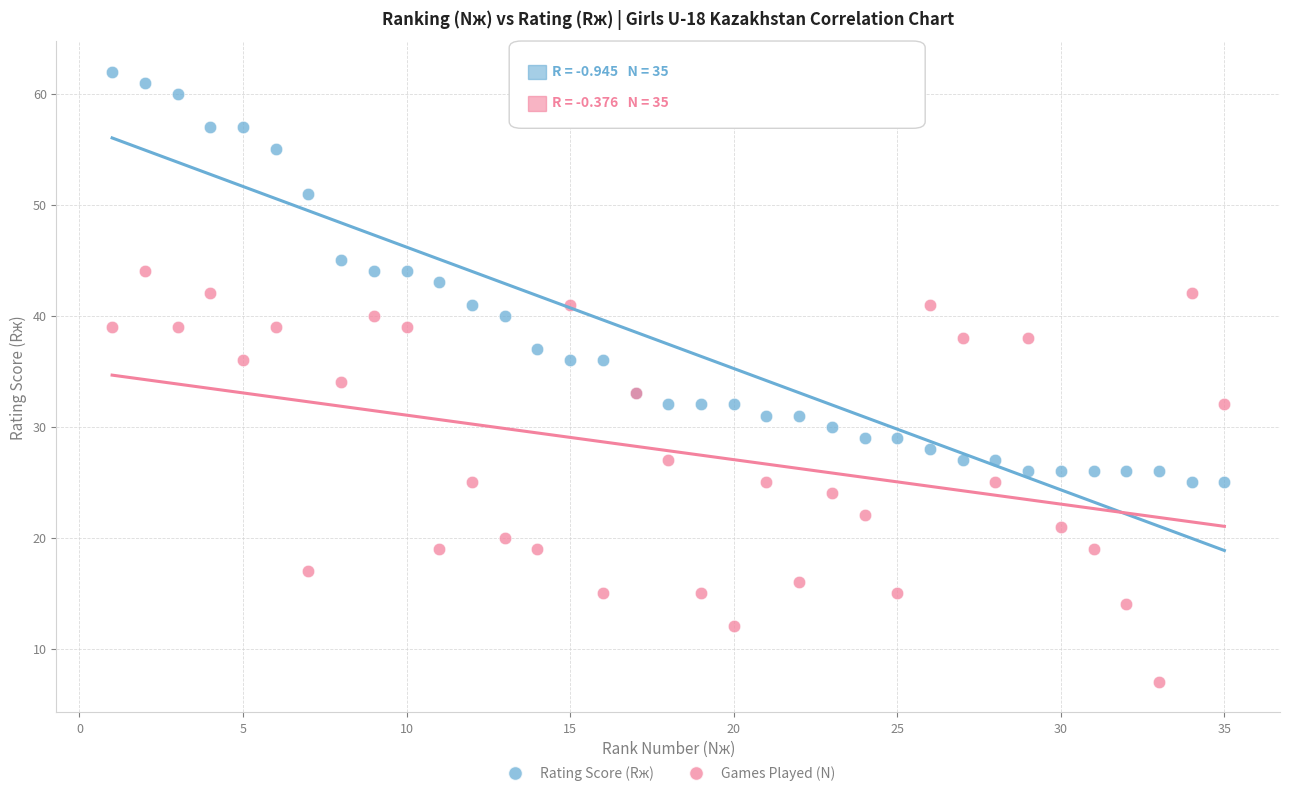

What is the X range (max minus min) for the scatter plot?

34